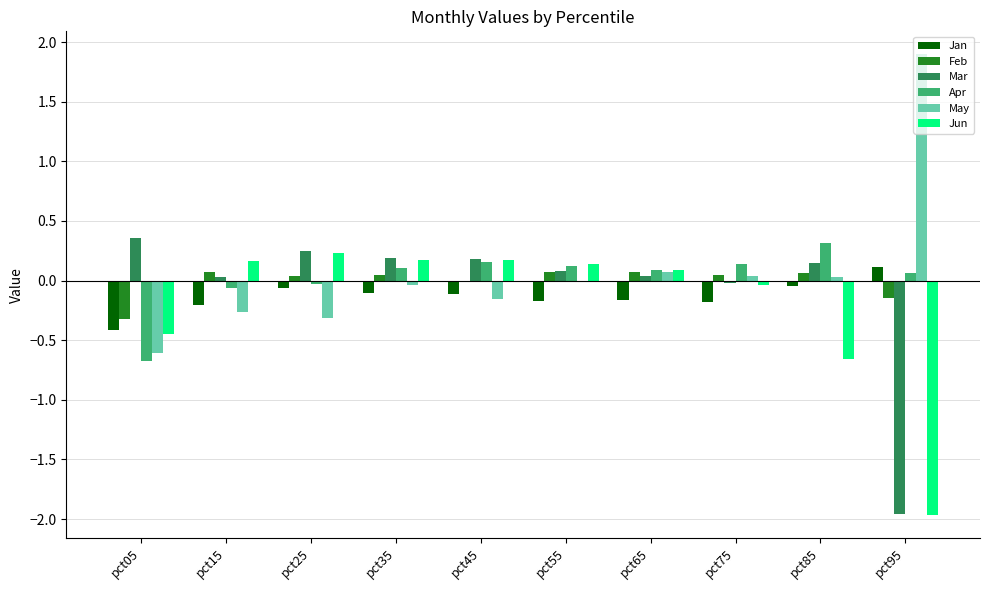

Where does the Apr series first go above 0?

pct35